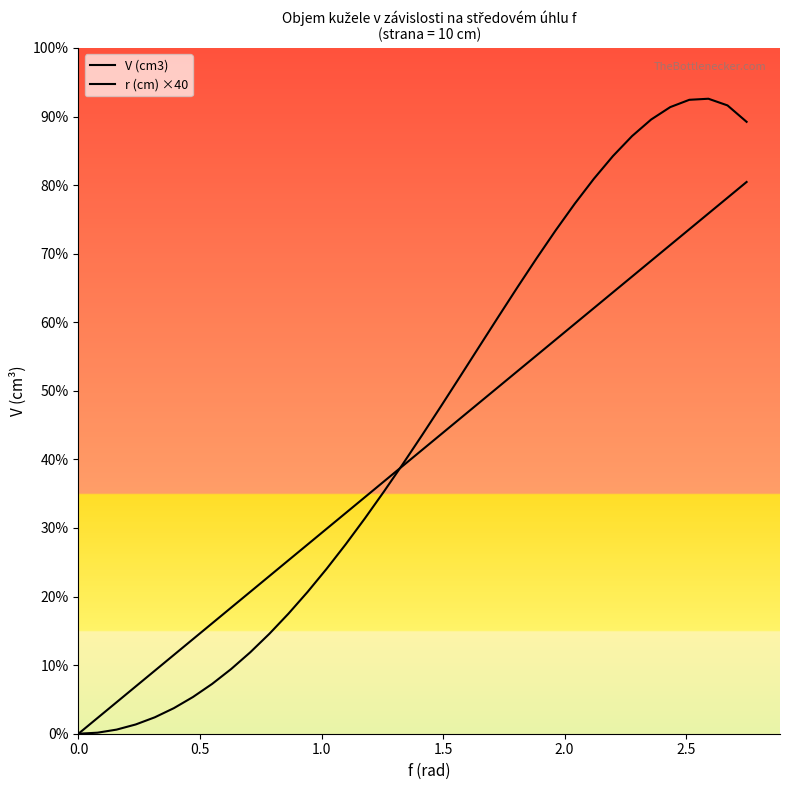

At 1.0, list the series in order from largest to smallest.

r (cm) ×40, V (cm3)